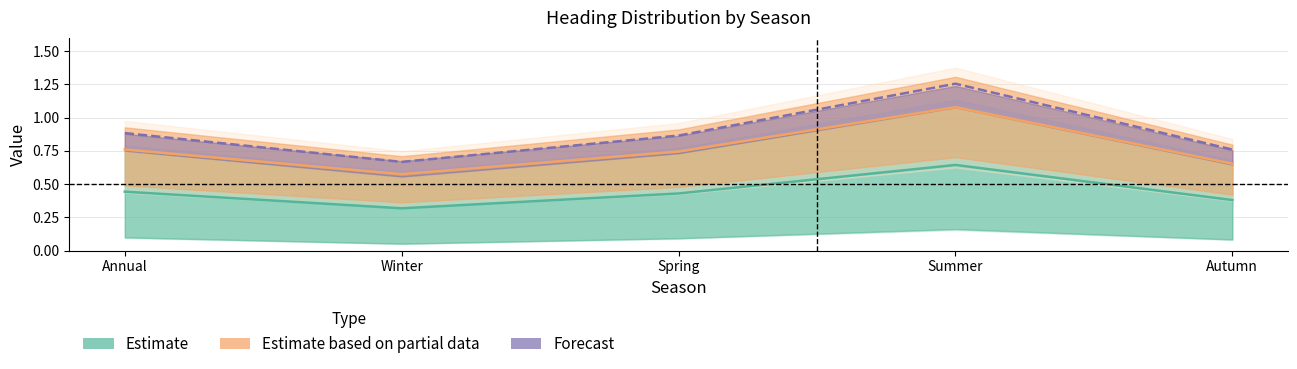

How many lines are shown in the chart?

3